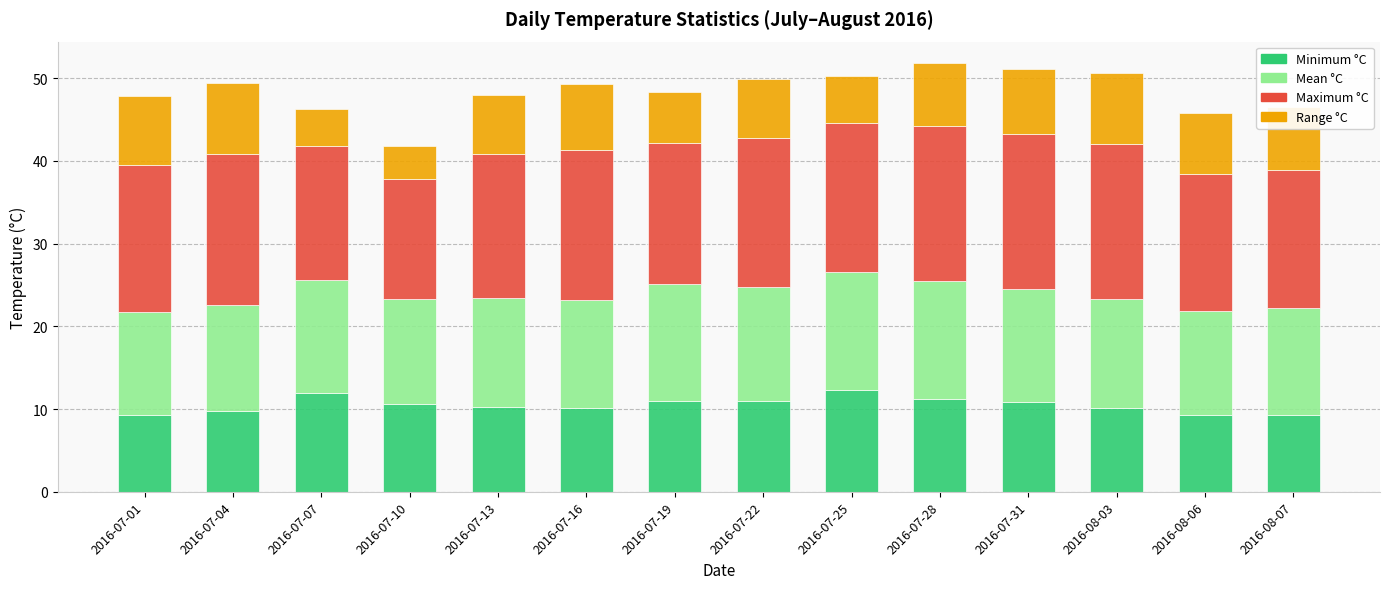

What is the maximum value for Minimum °C?

12.3